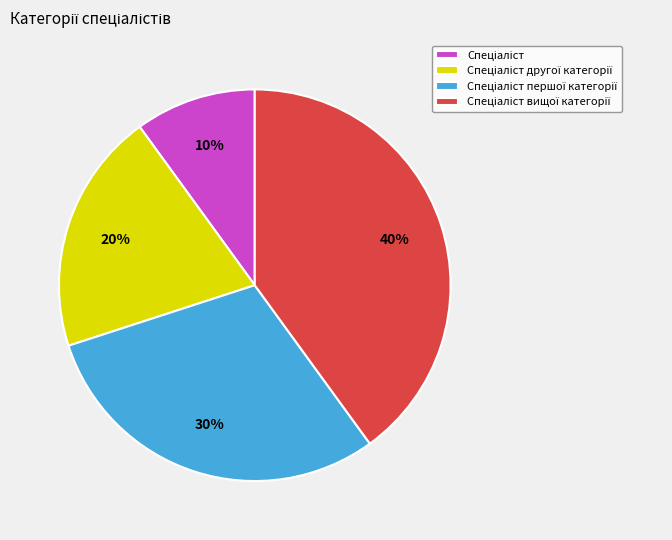

How many slices are in this pie chart?

4